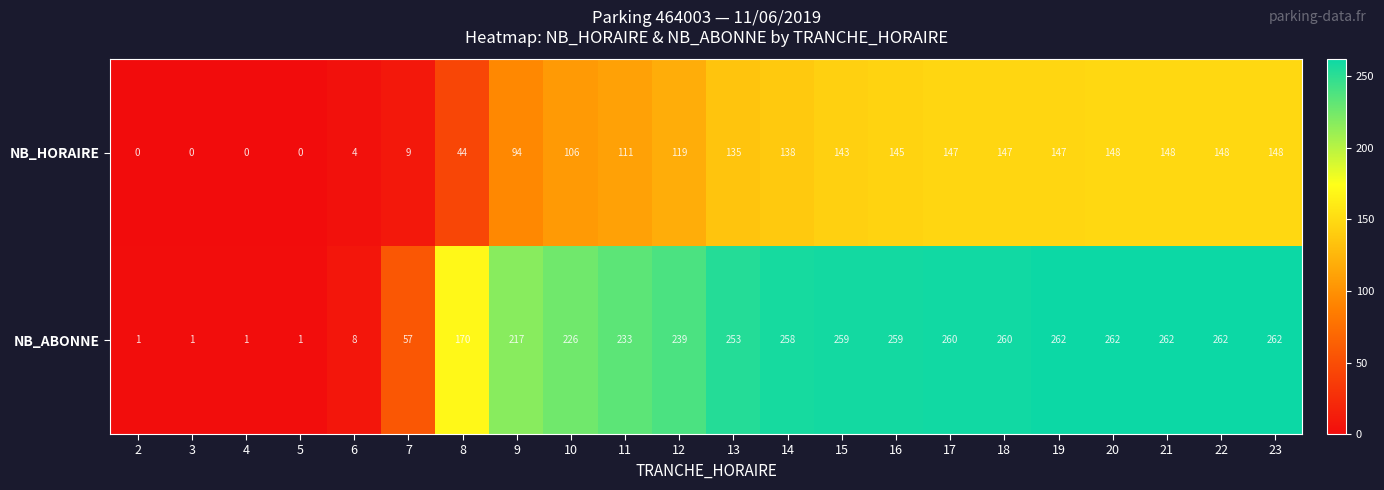

What is the greatest value displayed?

262